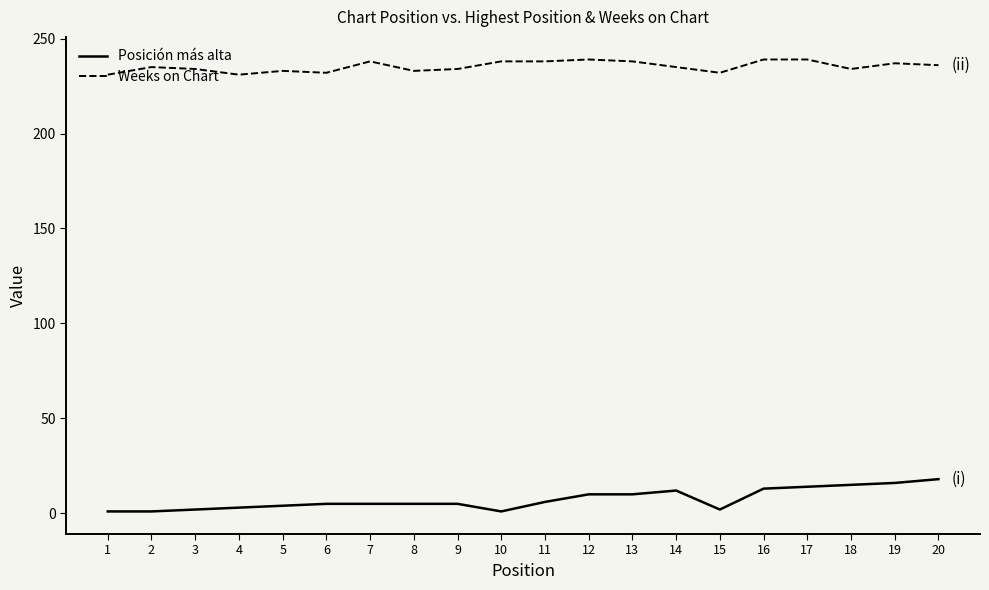

Which series has the widest spread of values?

Posición más alta